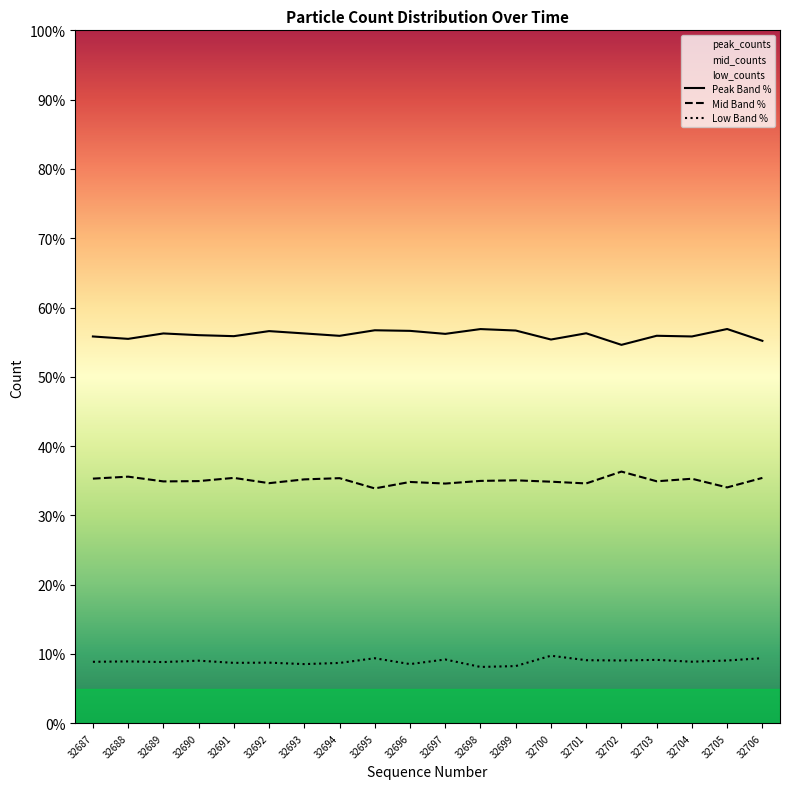

What is the value of the Peak Band % point at the 6th from the left?

56.6